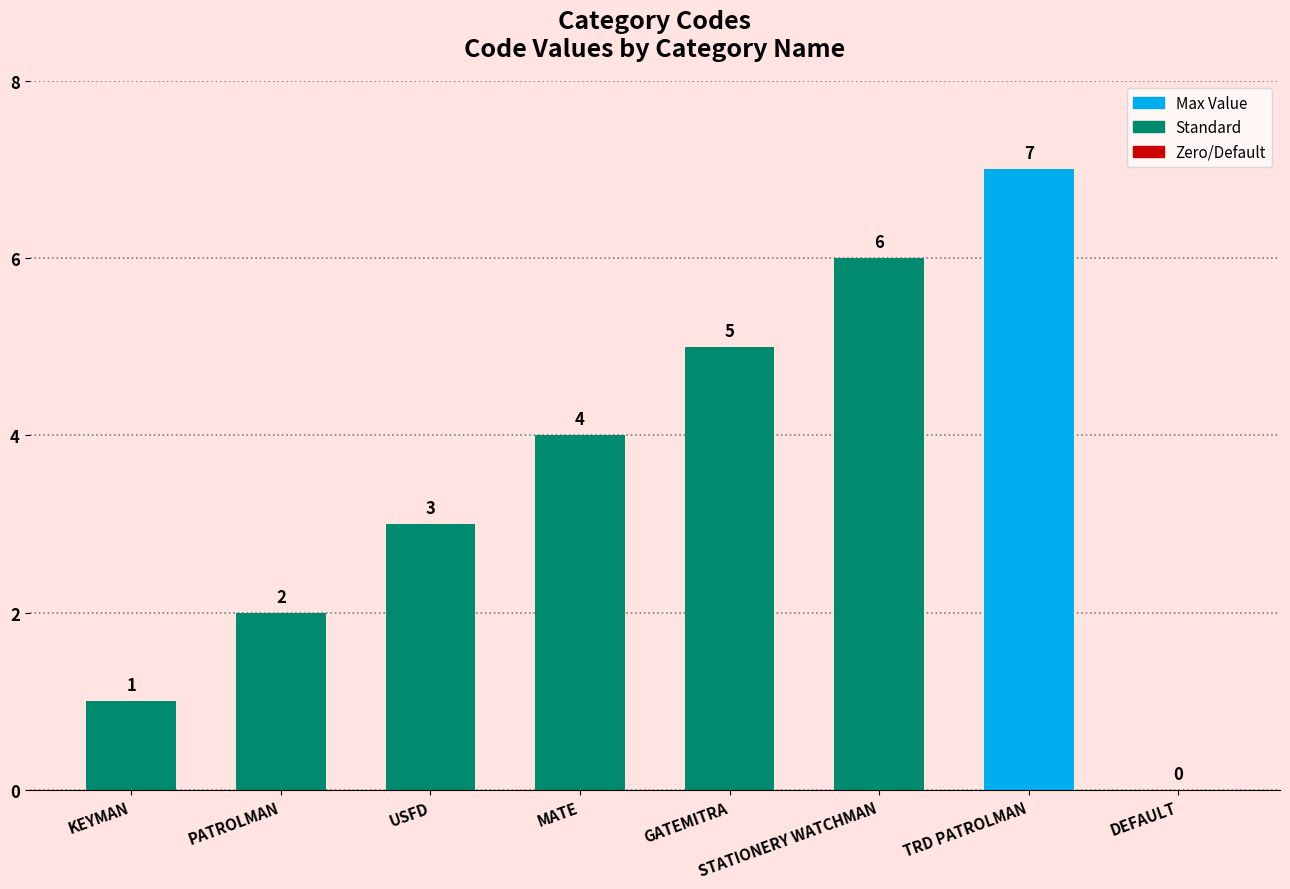

What is the sum of the values at MATE and KEYMAN?

5